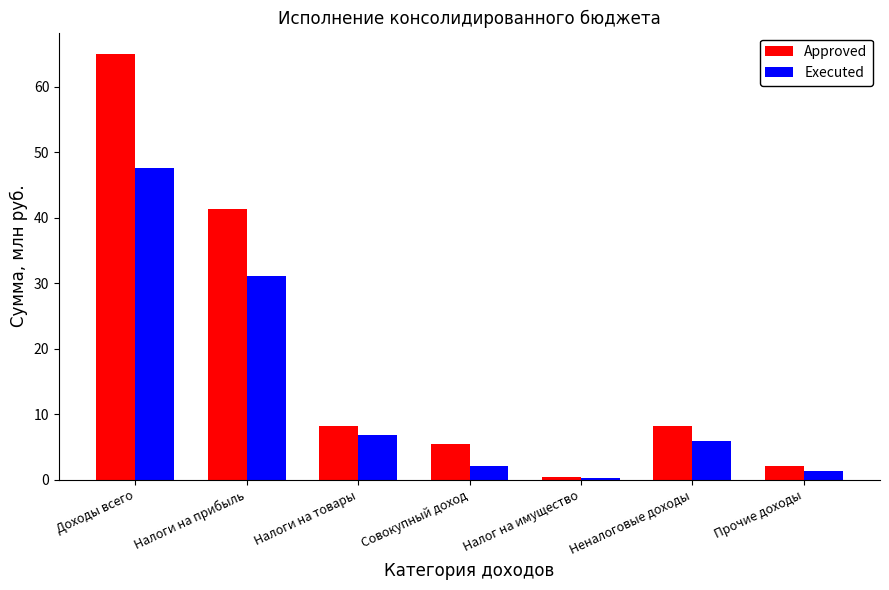

List the series in order of their overall mean, lowest first.

Executed, Approved